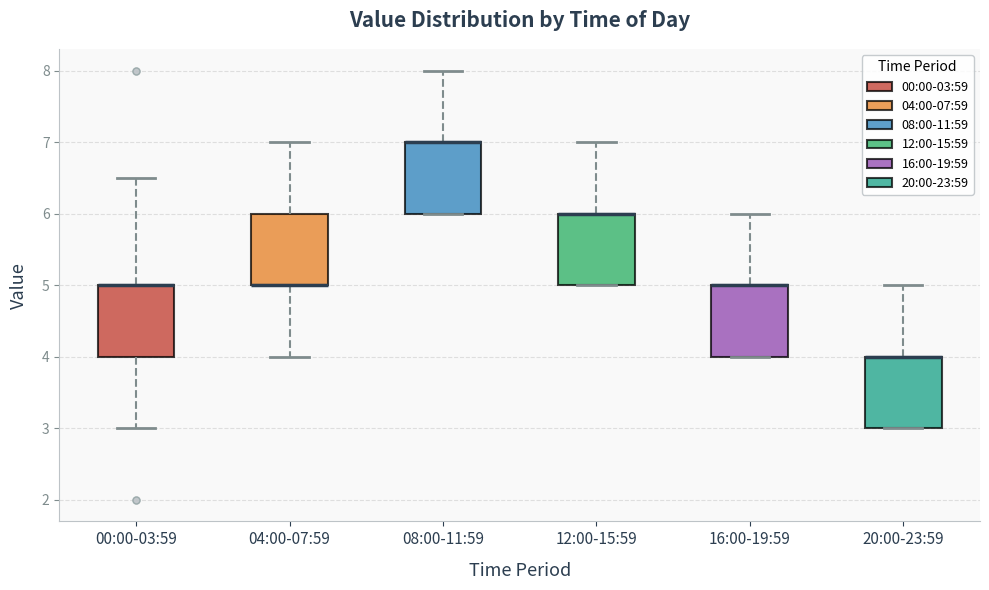

Where is the lower edge of the box for 12:00-15:59 on the y-axis? The values are not printed on the chart, so give them approximately, as read against the axis.

5.0